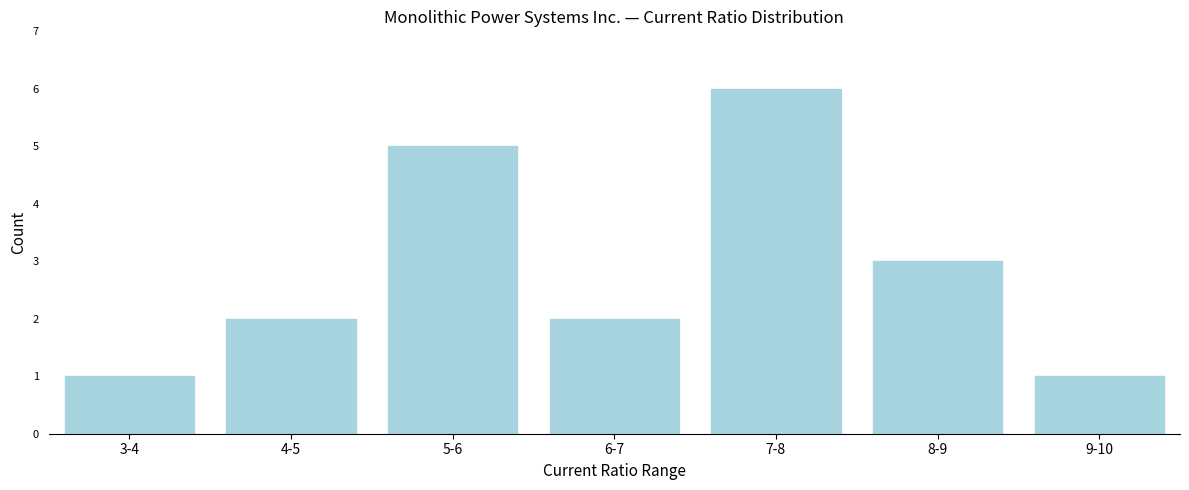

Reading right to left, what are all the values shown in this chart?

9-10=1	8-9=3	7-8=6	6-7=2	5-6=5	4-5=2	3-4=1